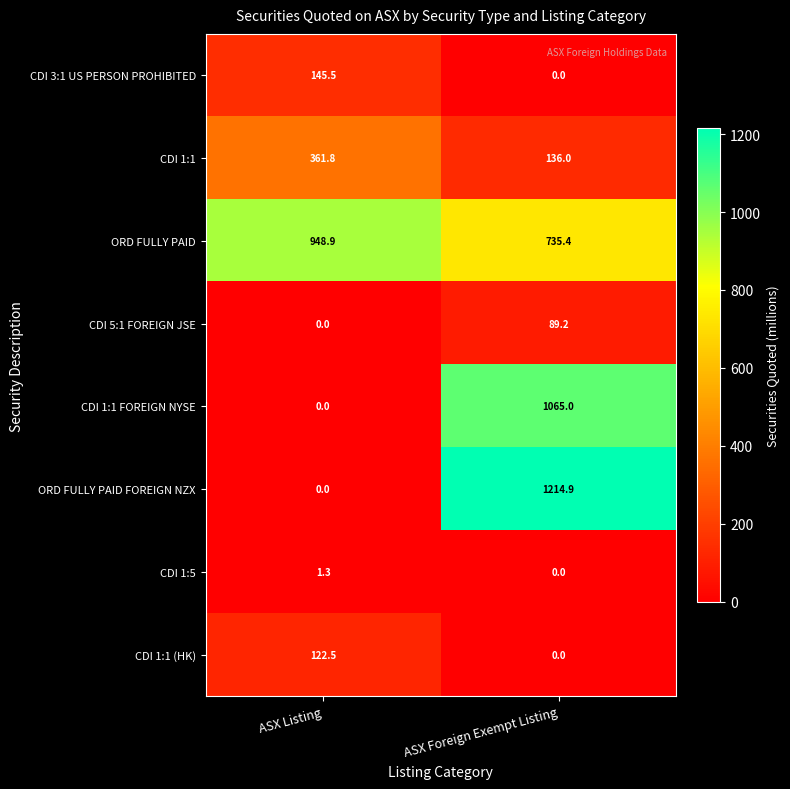

Count the number of data series in this chart.

8